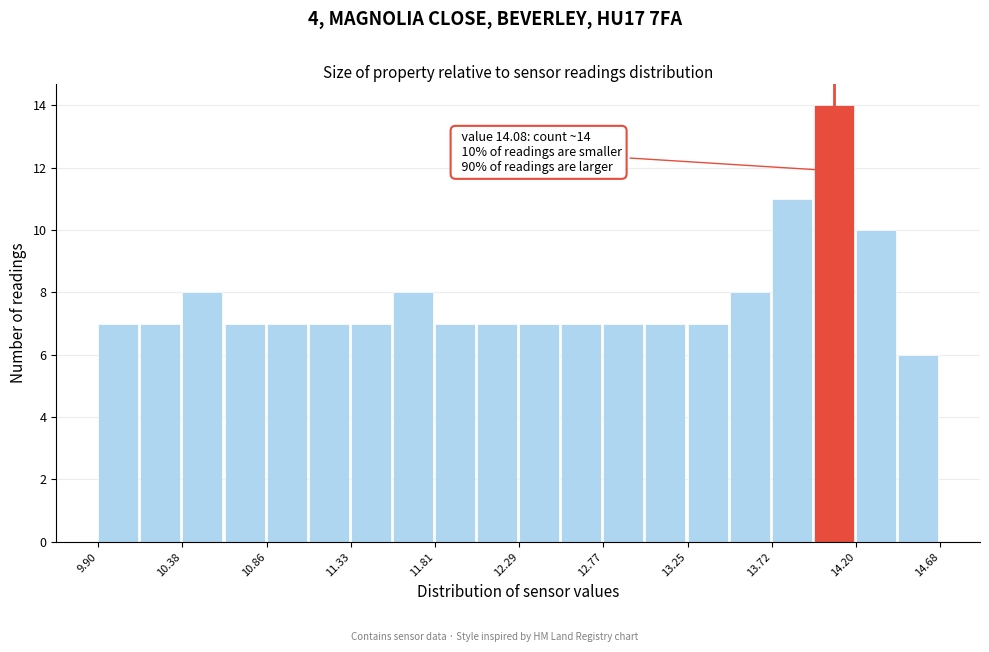

Which range on the x-axis has the tallest bar?

13.95 to 14.20